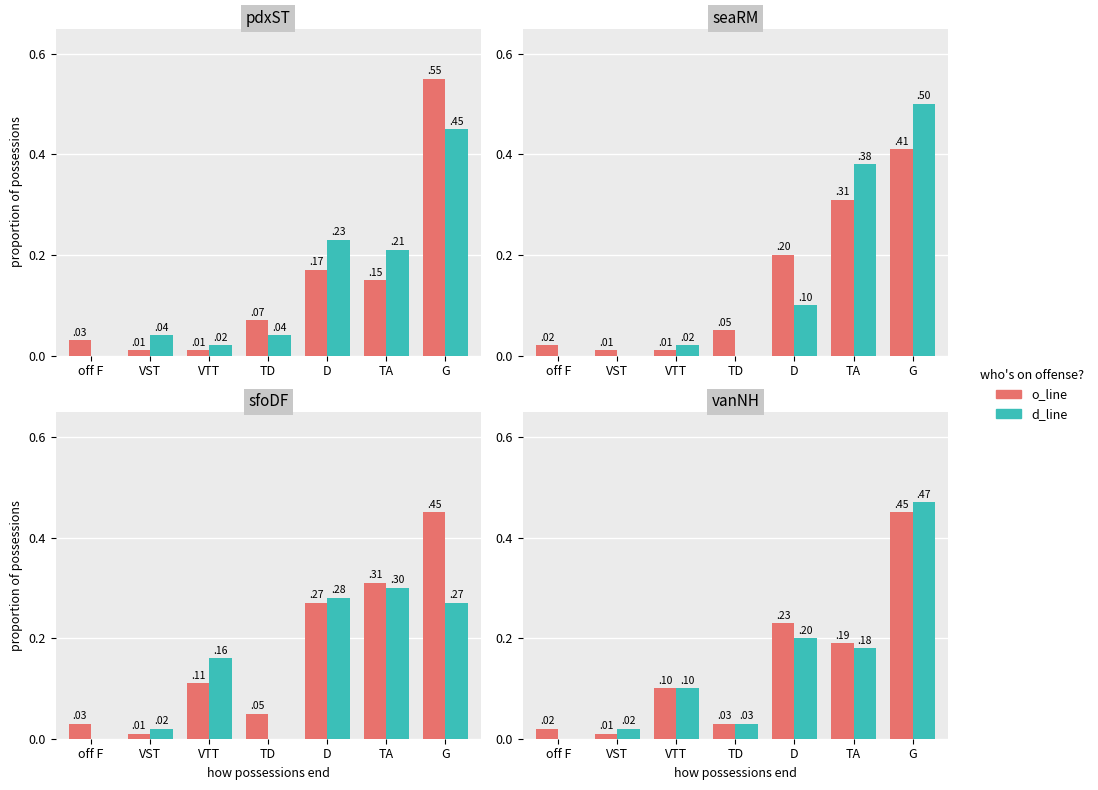

What is the sum of the o_line values at G and off F?

0.5